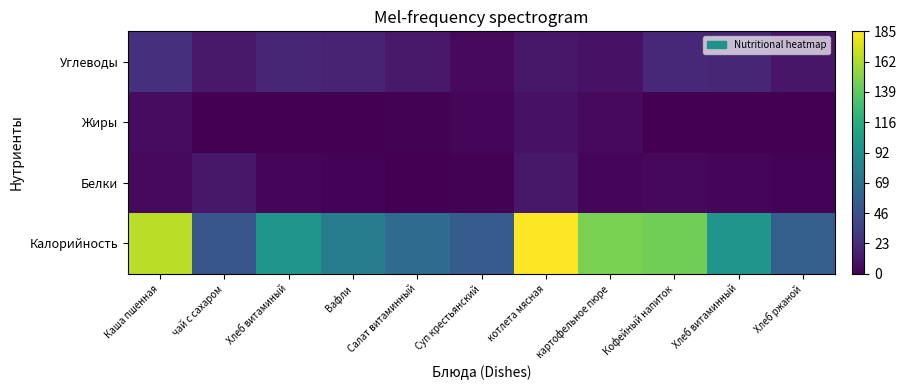

Count the number of categories in the chart.

11